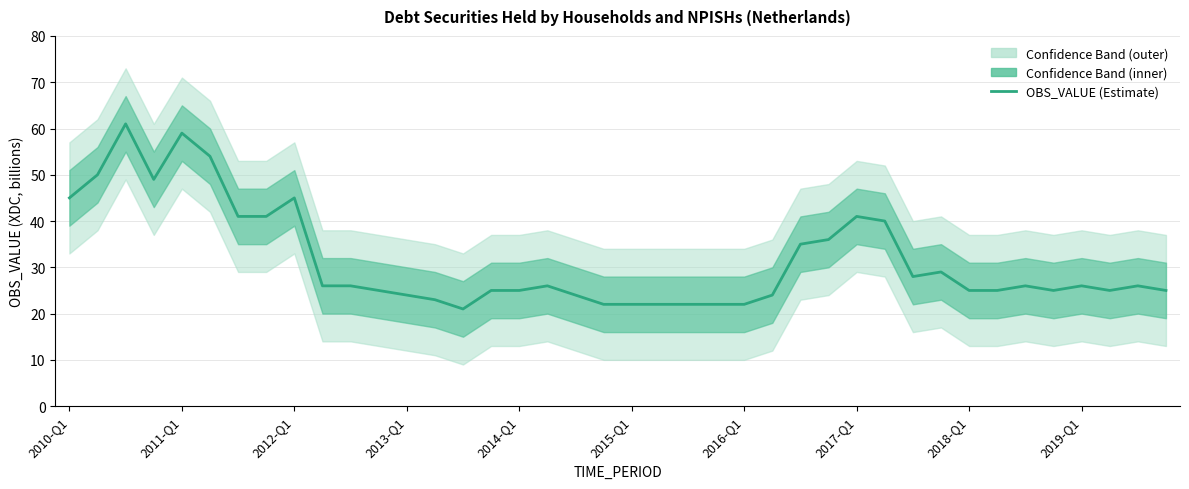

Reading right to left, extract all data points from this chart.

25	26	25	26	25	26	25	25	29	28	40	41	36	35	24	22	22	22	22	22	22	24	26	25	25	21	23	24	25	26	26	45	41	41	54	59	49	61	50	45